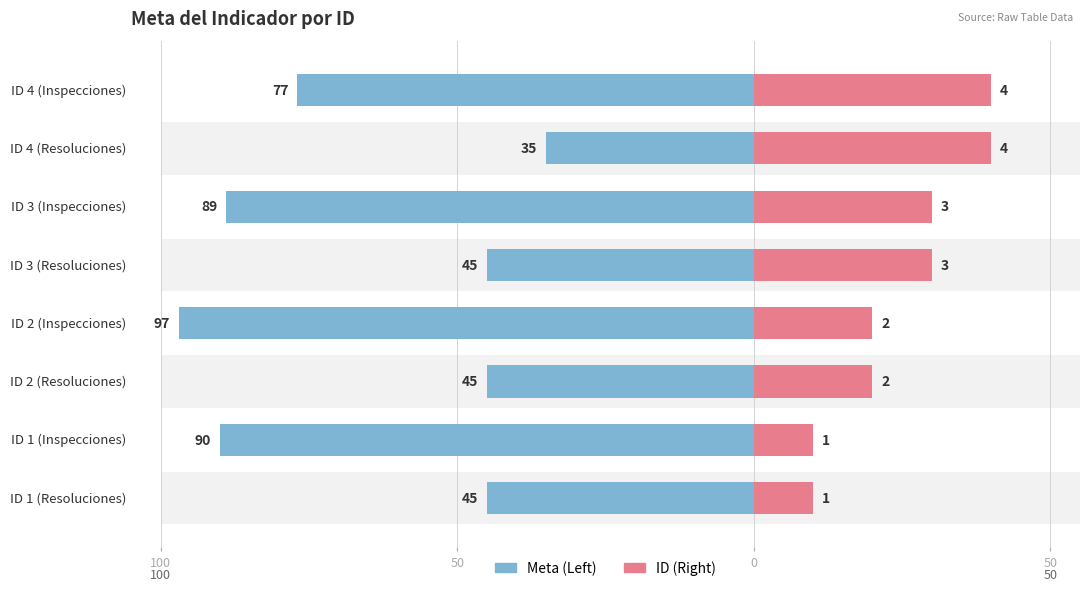

What are all the series names shown in the legend?

Meta (Left), ID (Right)